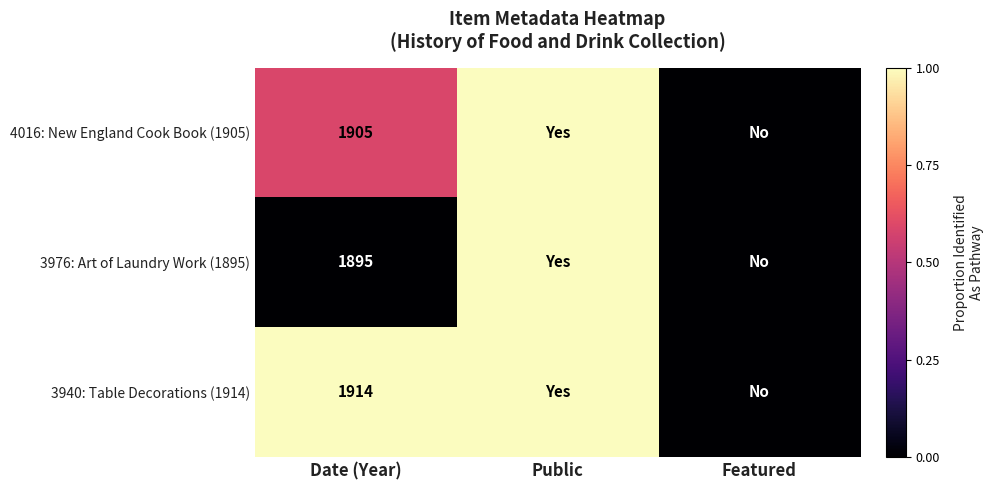

True or false: 4016: New England Cook Book (1905) has a value of 1905 at Date (Year).

True